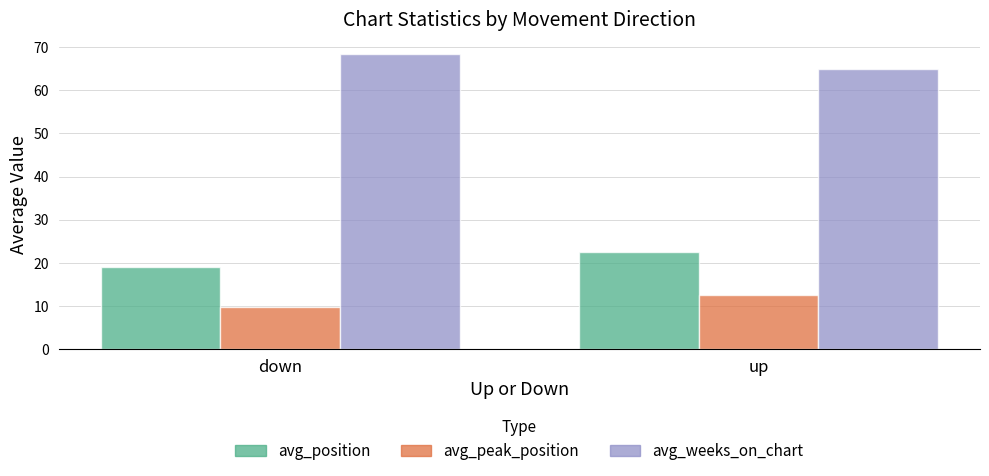

Which category has the highest value across all series?

down